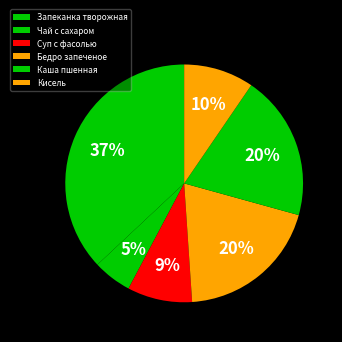

What is the largest slice in the pie chart?

Запеканка творожная